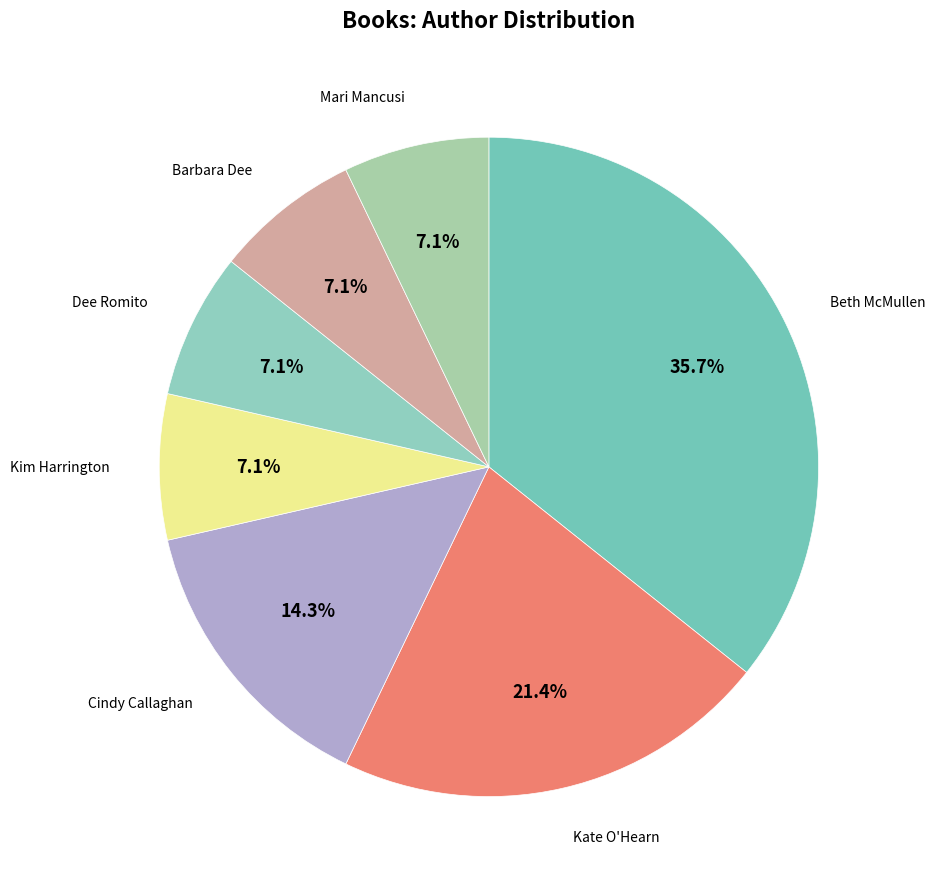

Is there any slice that represents more than half of the pie?

No